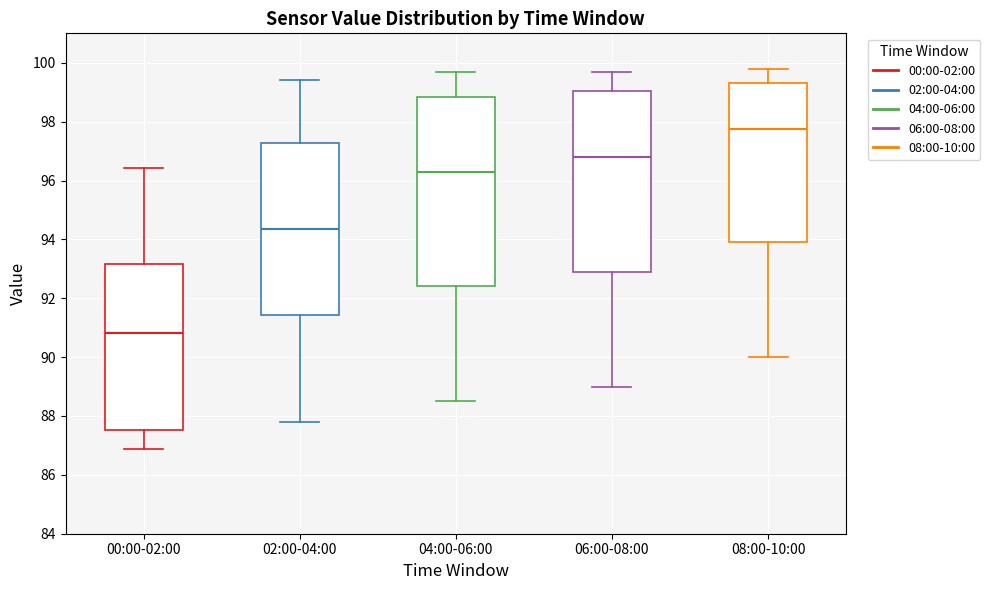

Reading left to right, read every box against the y-axis: the position of its median line, the range the box covers, and the ends of its whiskers. The values are not printed on the chart, so give them approximately, as read against the axis.

00:00-02:00: median 90.8, box 87.6 to 93.2, whiskers 86.8 to 96.4
02:00-04:00: median 94.4, box 91.4 to 97.2, whiskers 87.8 to 99.4
04:00-06:00: median 96.4, box 92.4 to 98.8, whiskers 88.6 to 99.8
06:00-08:00: median 96.8, box 93.0 to 99.0, whiskers 89.0 to 99.8
08:00-10:00: median 97.8, box 94.0 to 99.4, whiskers 90.0 to 99.8